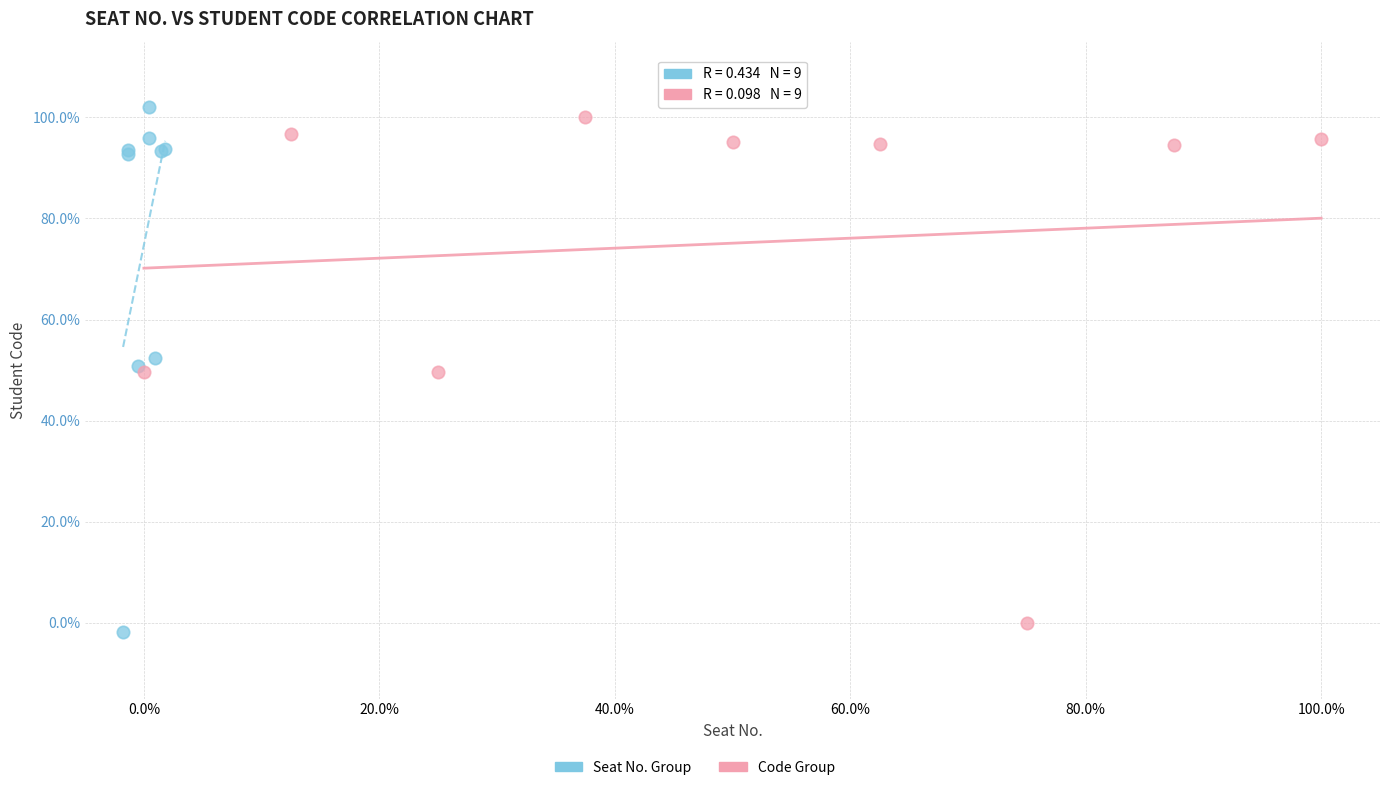

Which series has the largest Y range (max minus min)?

Seat No. Group